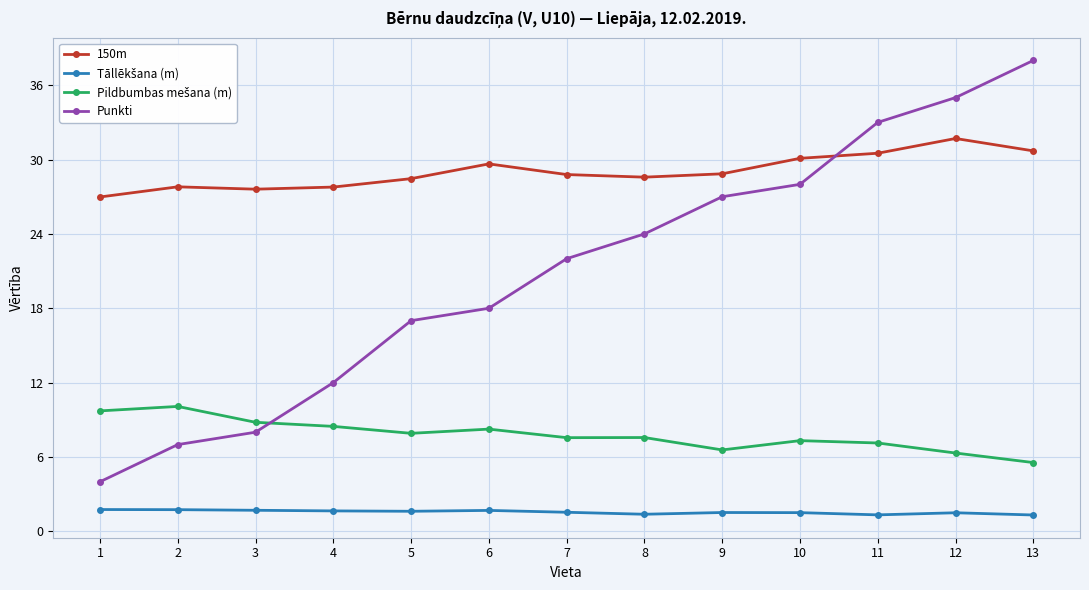

What is the maximum value shown in the chart?

38.0